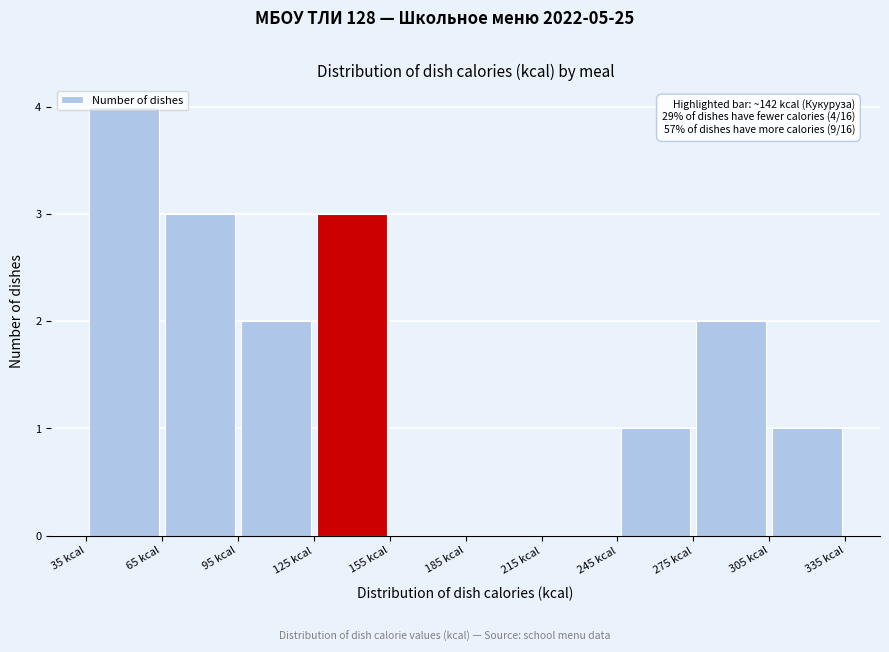

Over which range of the x-axis is the bar tallest?

35 to 65